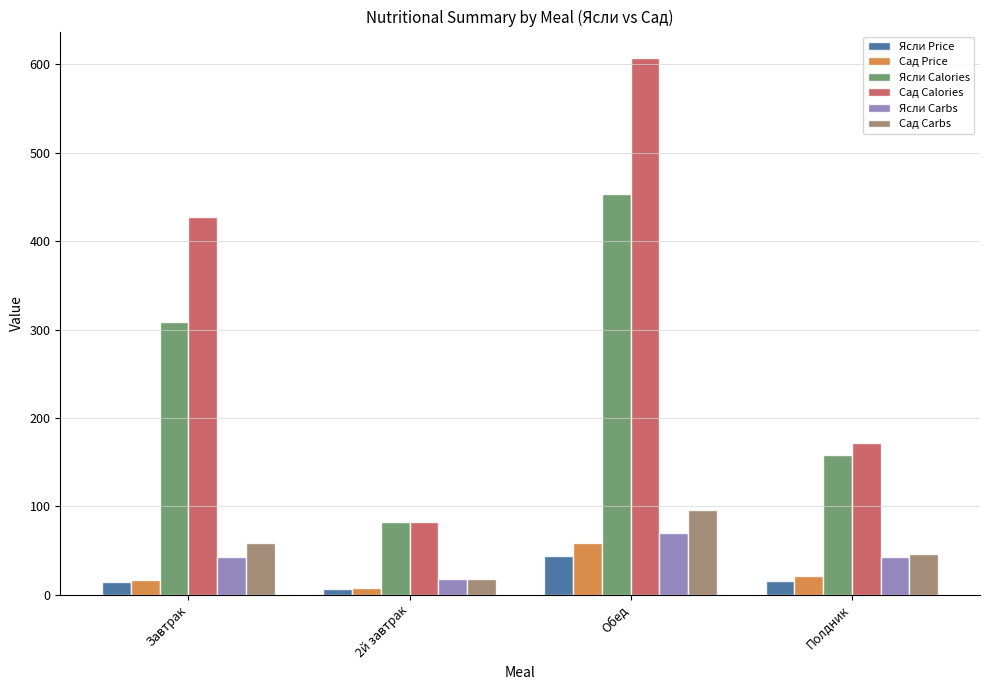

Which category has the lowest value in the Ясли Calories series?

2й завтрак